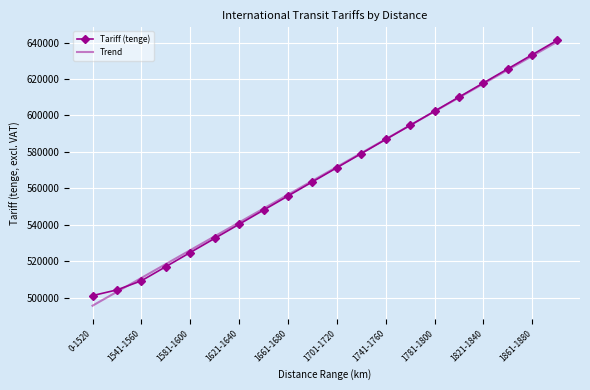

What is the maximum value shown in the chart?

641112.0